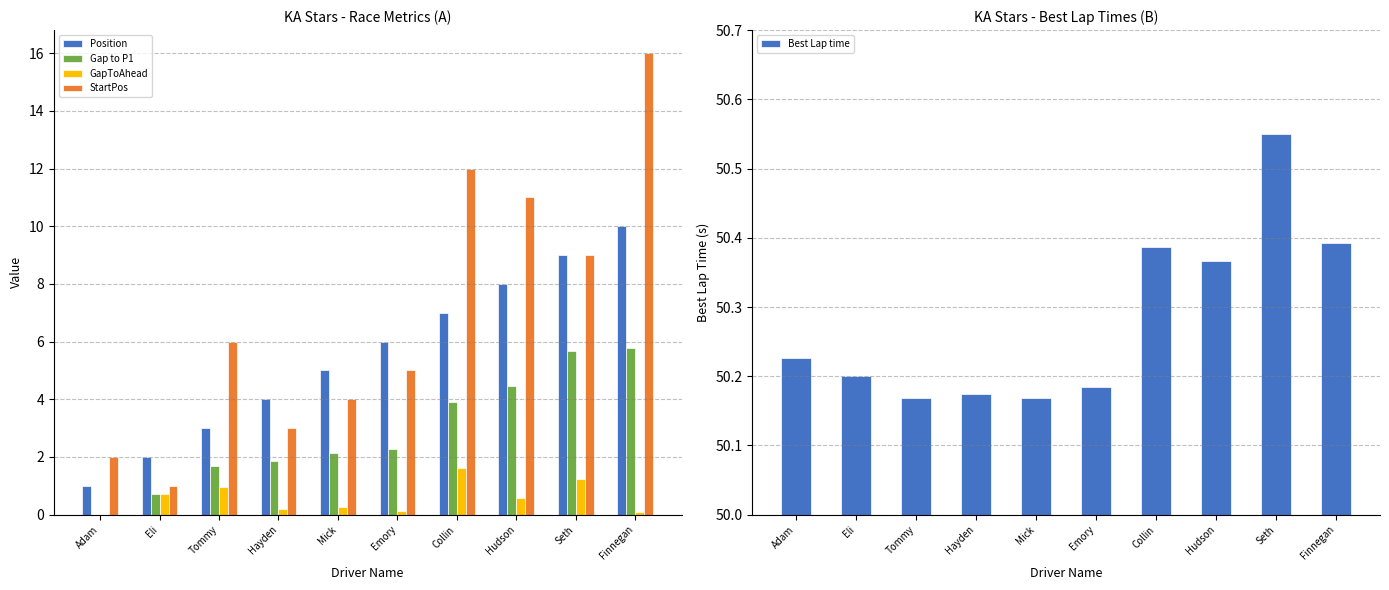

What are all the series names shown in the legend?

Position, Gap to P1, GapToAhead, StartPos, Best Lap time